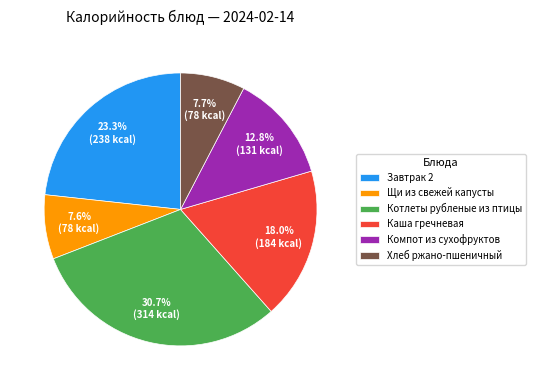

Approximately how many times larger is the value at Каша гречневая compared to Компот из сухофруктов?

1.4